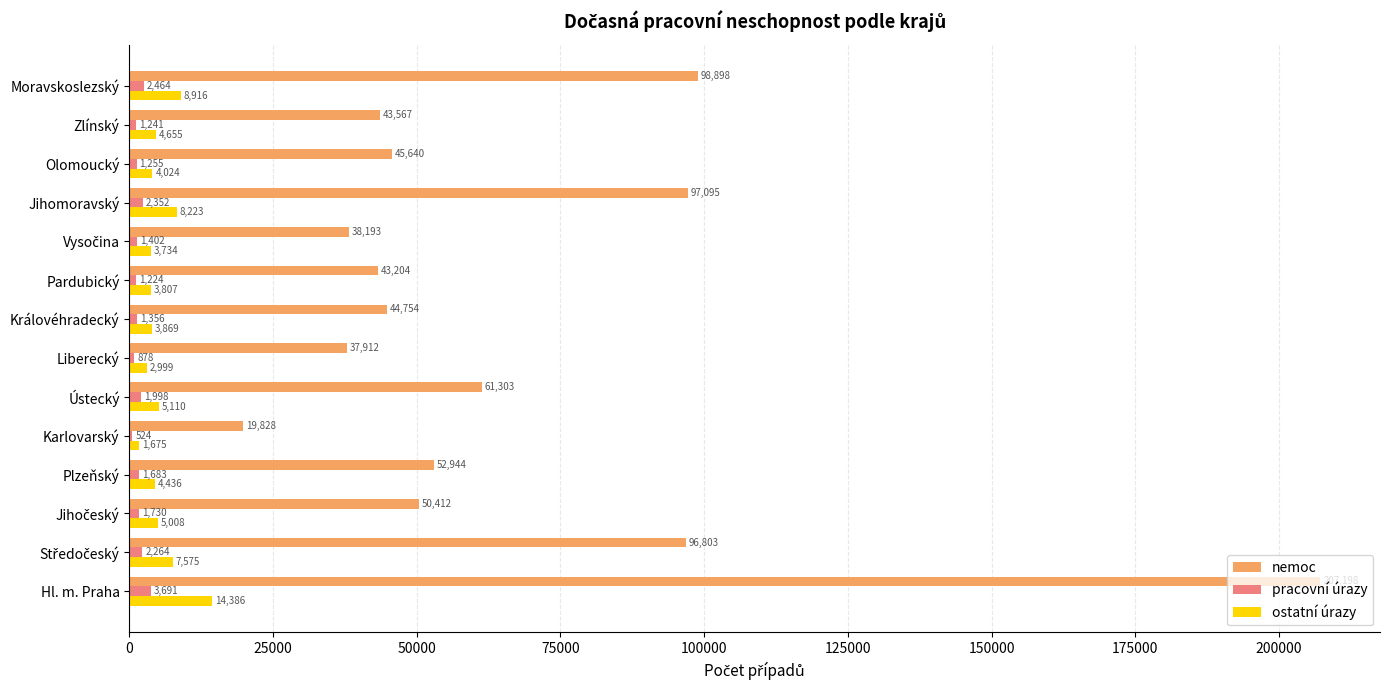

The pracovní úrazy series shows 1683 at Plzeňský. True or false?

True